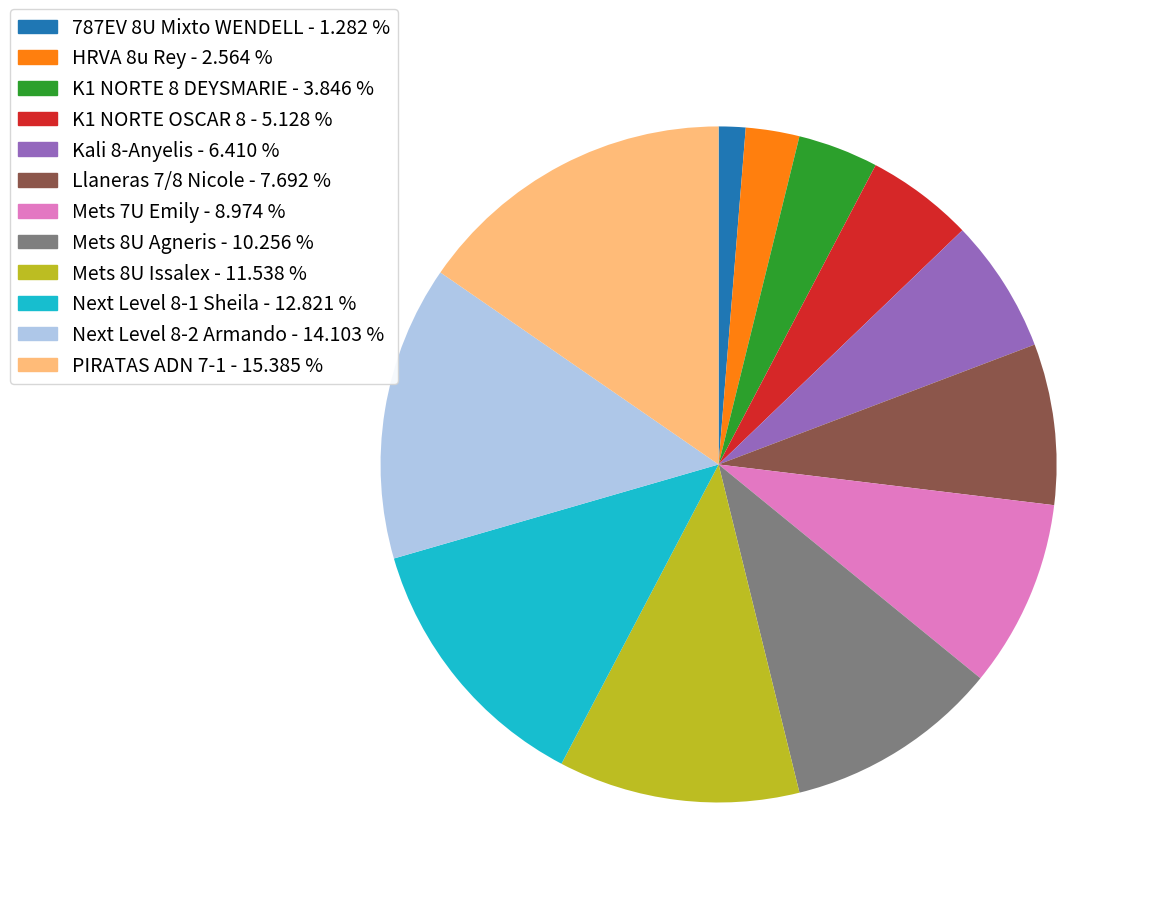

What is the largest slice in the pie chart?

PIRATAS ADN 7-1